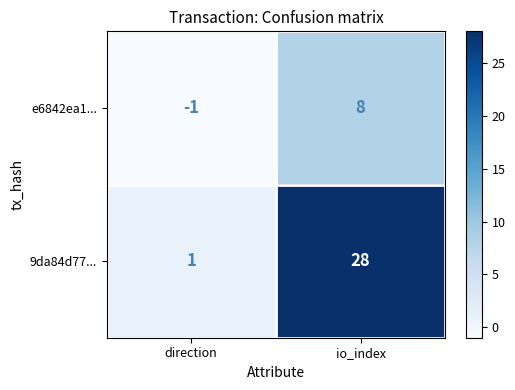

Which series has the largest total across all categories?

9da84d77...